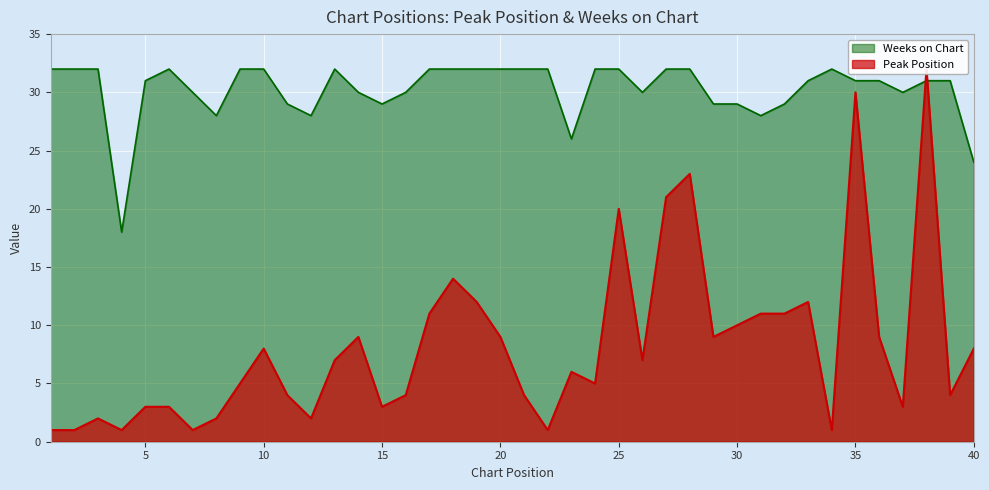

List the labels in order of Peak Position value, smallest first.

1, 2, 4, 7, 22, 34, 3, 8, 12, 5, 6, 15, 37, 11, 16, 21, 39, 9, 24, 23, 13, 26, 10, 40, 14, 20, 29, 36, 30, 17, 31, 32, 19, 33, 18, 25, 27, 28, 35, 38